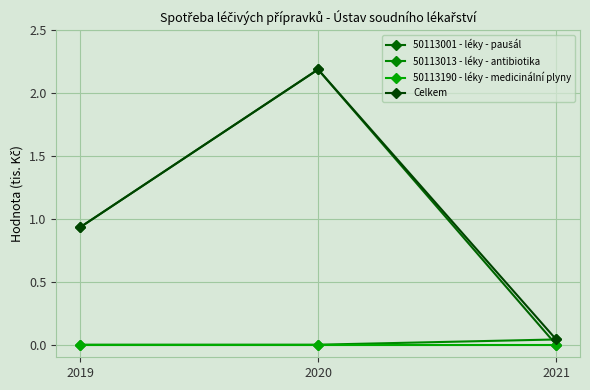

Reading right to left, extract all data points from this chart.

50113001 - léky - paušál: 2021=0.0	2020=2.2	2019=0.9
50113013 - léky - antibiotika: 2021=0.0	2020=0.0	2019=0.0
50113190 - léky - medicinální plyny: 2021=0.0	2020=0.0	2019=0.0
Celkem: 2021=0.0	2020=2.2	2019=0.9